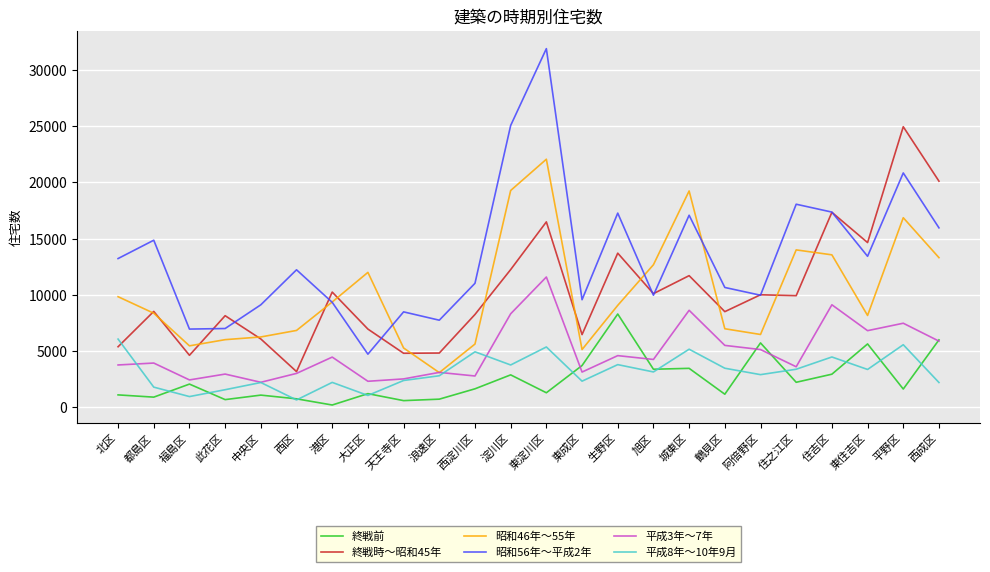

At which category is the sum across all series the highest?

東淀川区